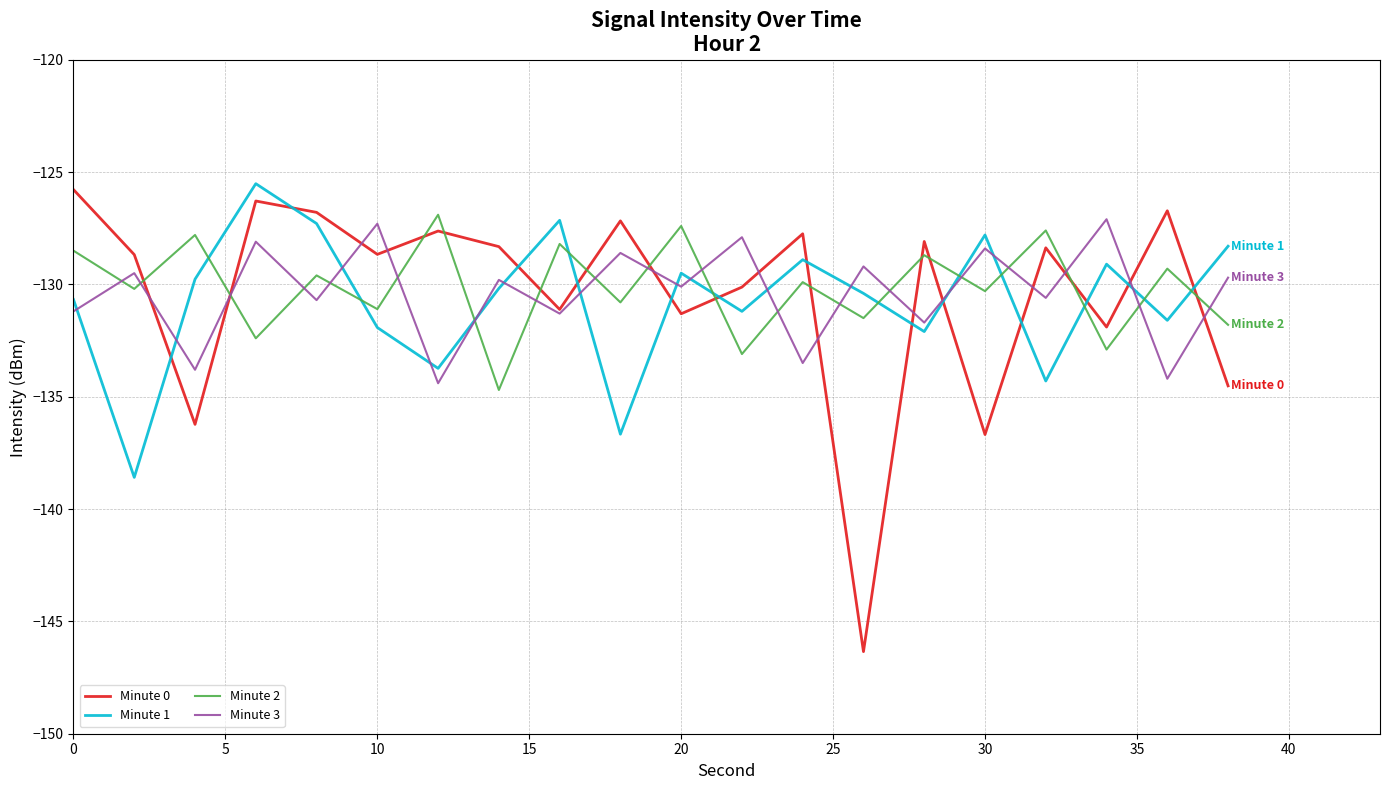

True or false: Minute 2 and Minute 1 intersect in this chart.

True